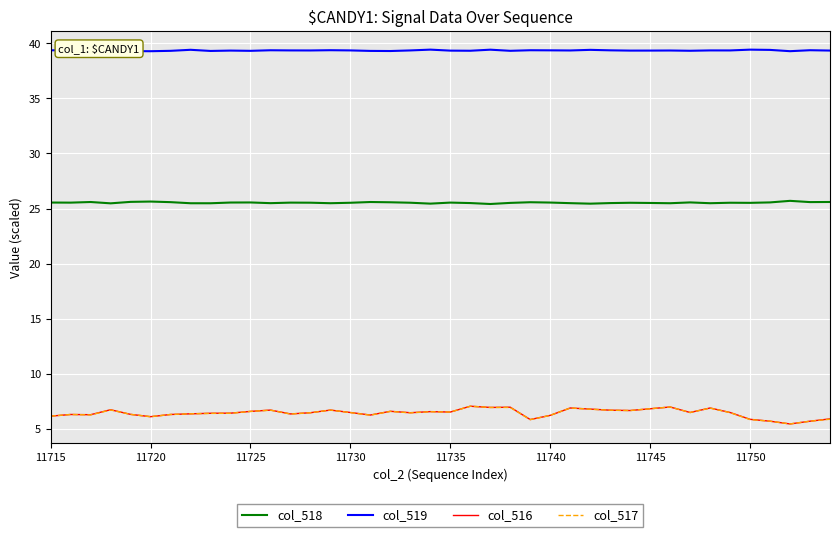

True or false: col_516 and col_518 intersect in this chart.

False